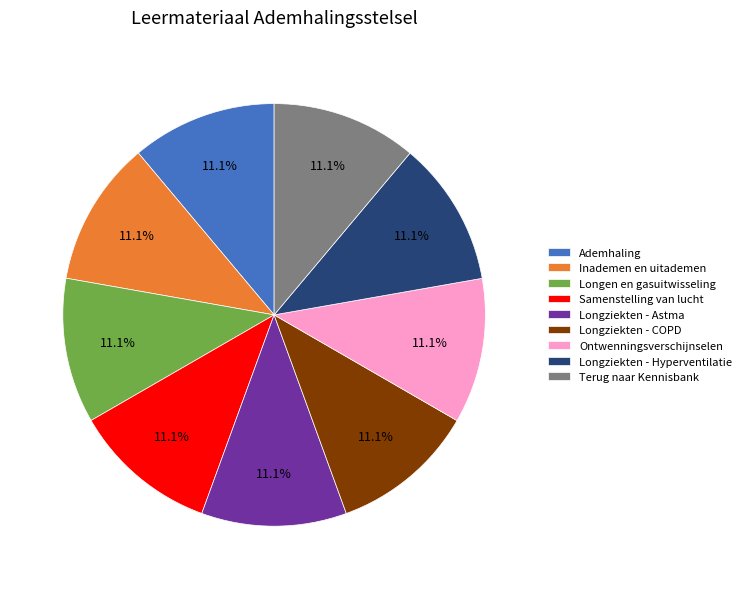

To the nearest percent, what is the combined percentage of Terug naar Kennisbank and Ontwenningsverschijnselen?

22%